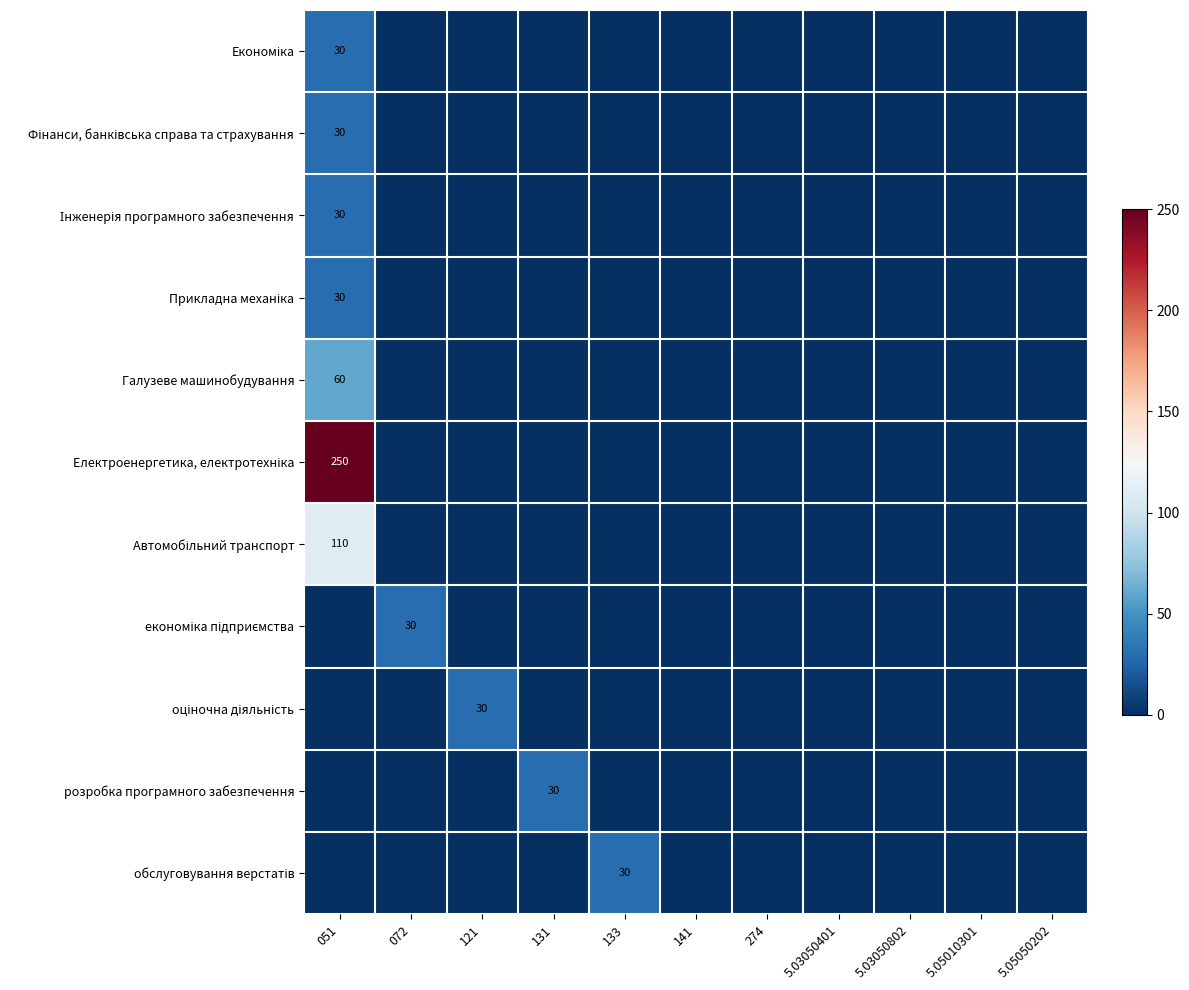

What is the maximum value shown in the chart?

250